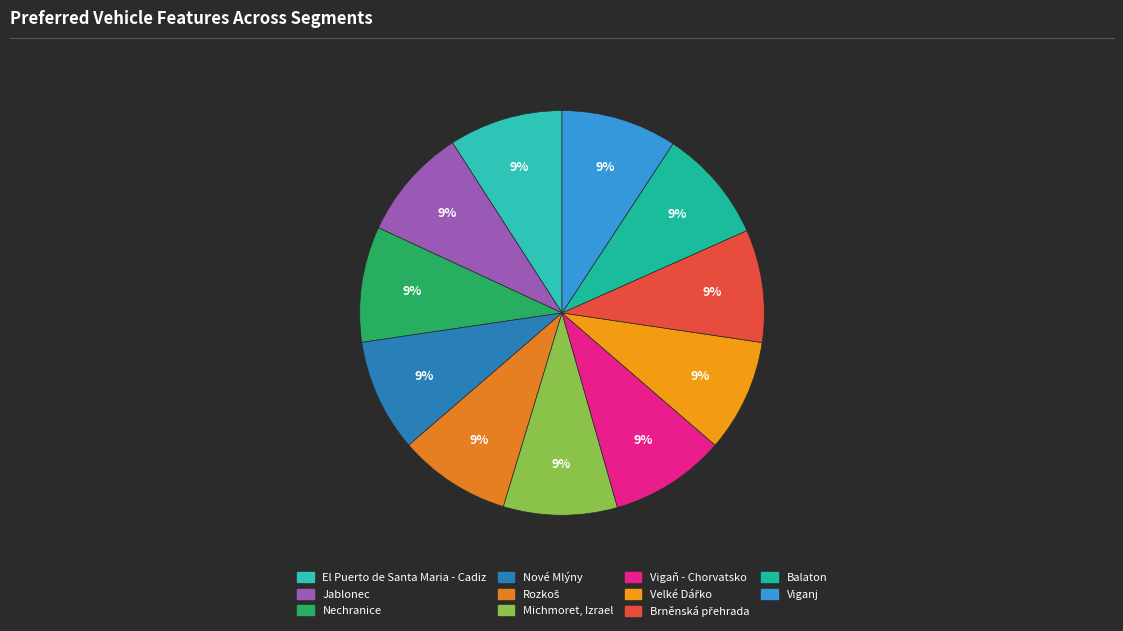

Count the number of slices in the pie.

11